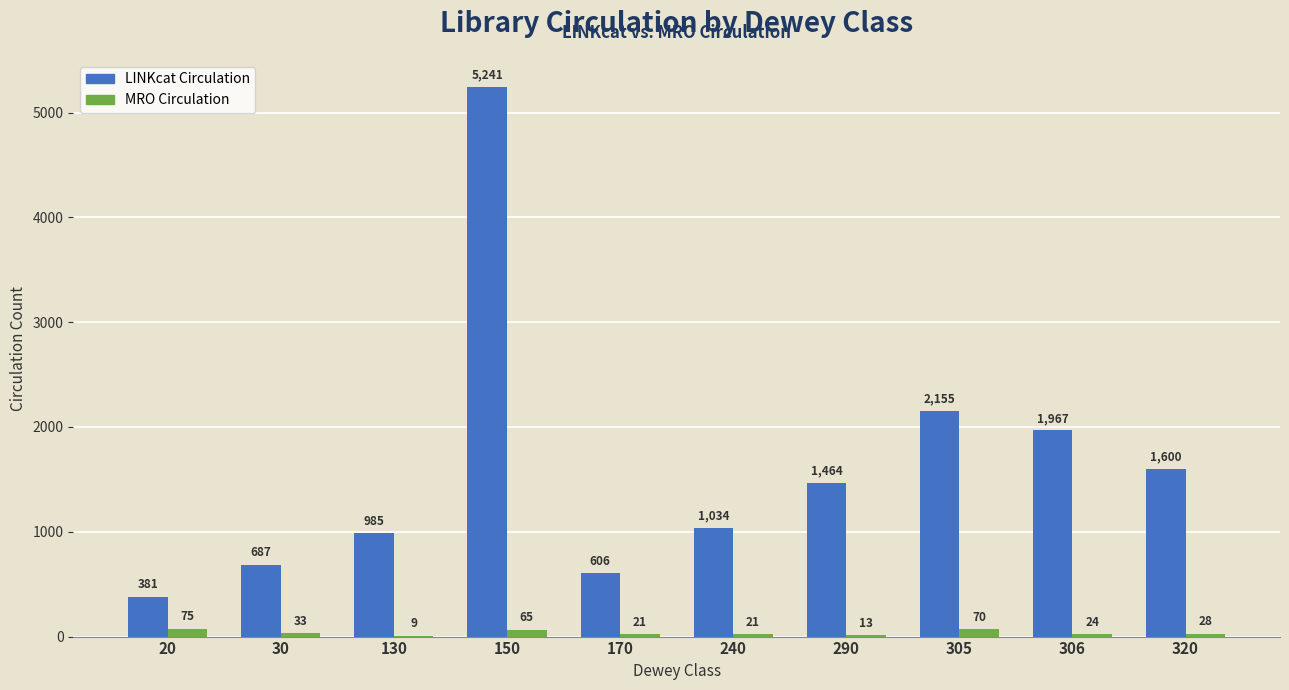

Reading right to left, list all the values displayed in this chart.

LINKcat Circulation: 320=1600	306=1967	305=2155	290=1464	240=1034	170=606	150=5241	130=985	30=687	20=381
MRO Circulation: 320=28	306=24	305=70	290=13	240=21	170=21	150=65	130=9	30=33	20=75